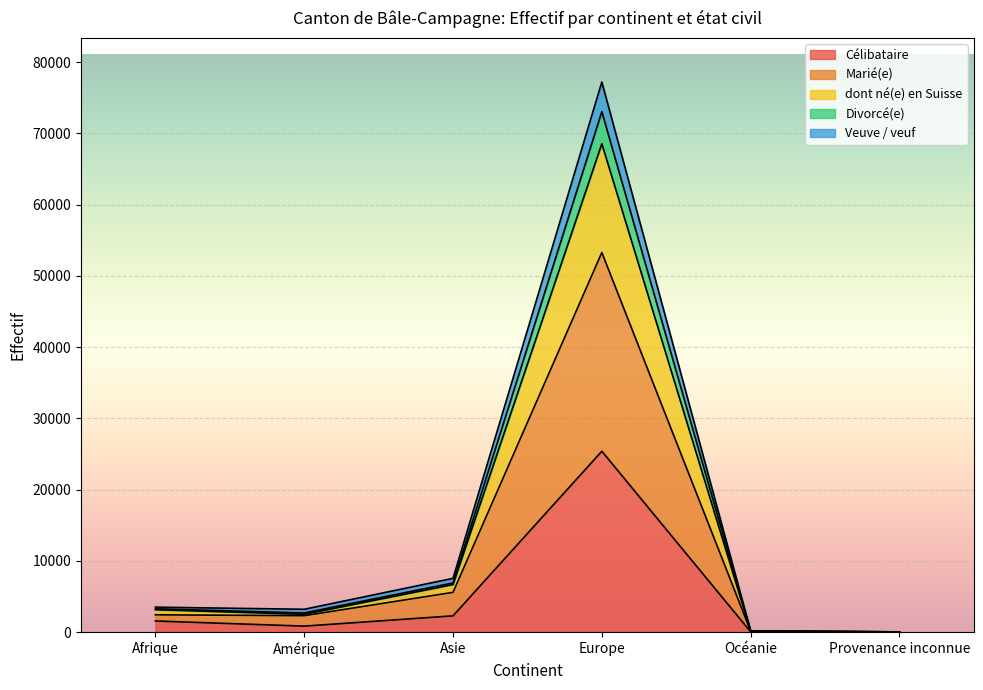

At Océanie, list the series in order from largest to smallest.

Divorcé(e), dont né(e) en Suisse, Veuve / veuf, Marié(e), Célibataire